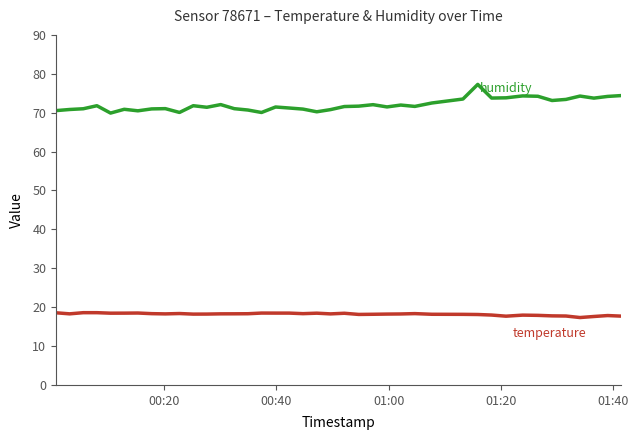

What is the maximum value shown in the chart?

77.3